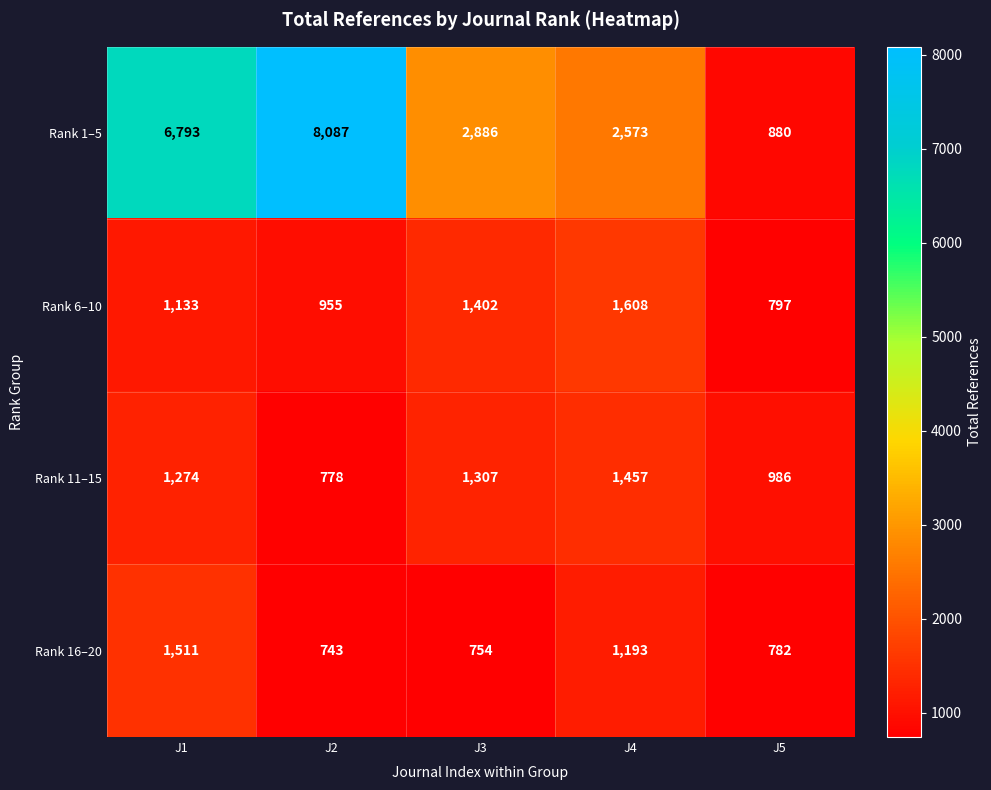

Which category has the lowest value in the Rank 6–10 series?

J5